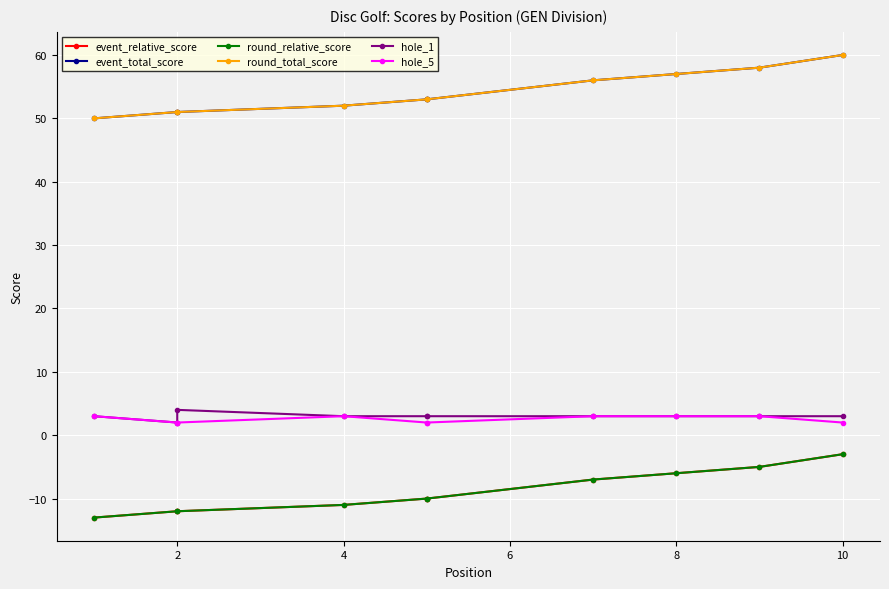

At 4, list the series in order from smallest to largest.

event_relative_score, round_relative_score, hole_1, hole_5, event_total_score, round_total_score